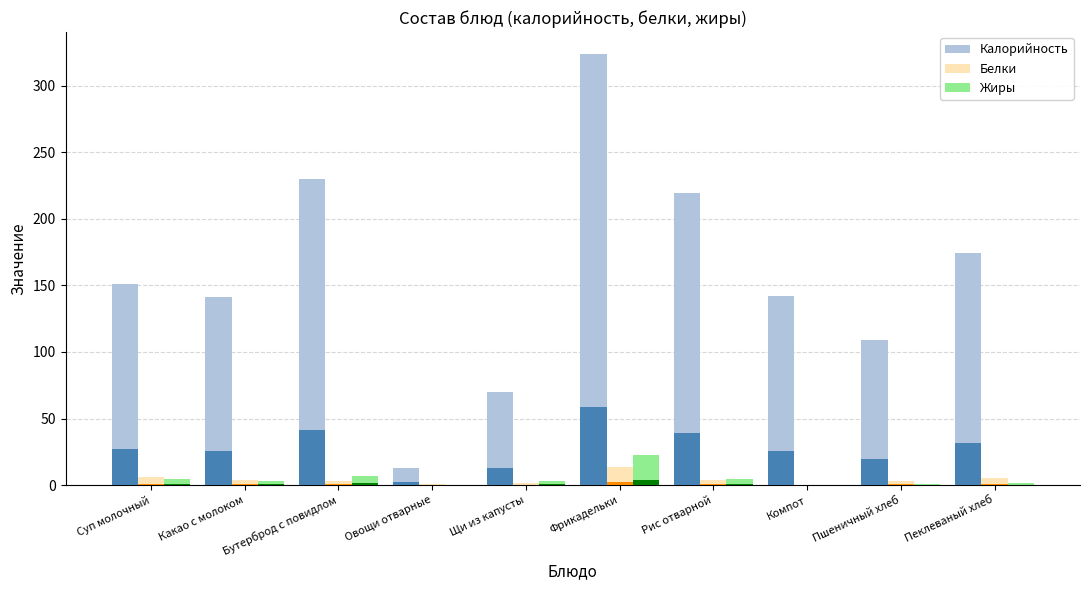

What is the total value across all series at Рис отварной?

228.0